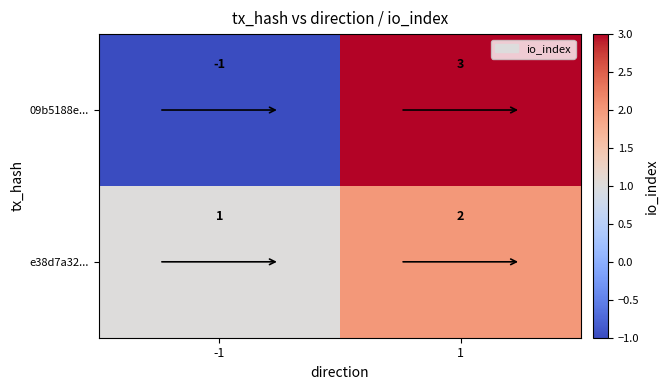

Is the value of e38d7a32... at -1 greater than the value of 09b5188e... at 1?

No